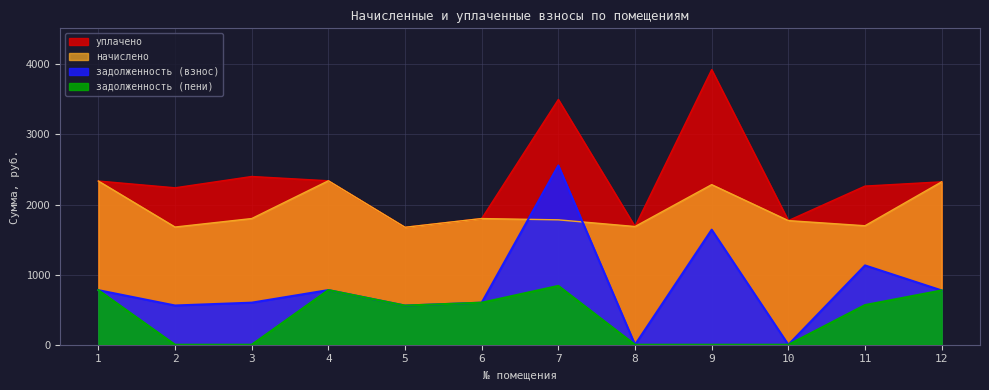

True or false: начислено and задолженность (пени) cross at least once.

False